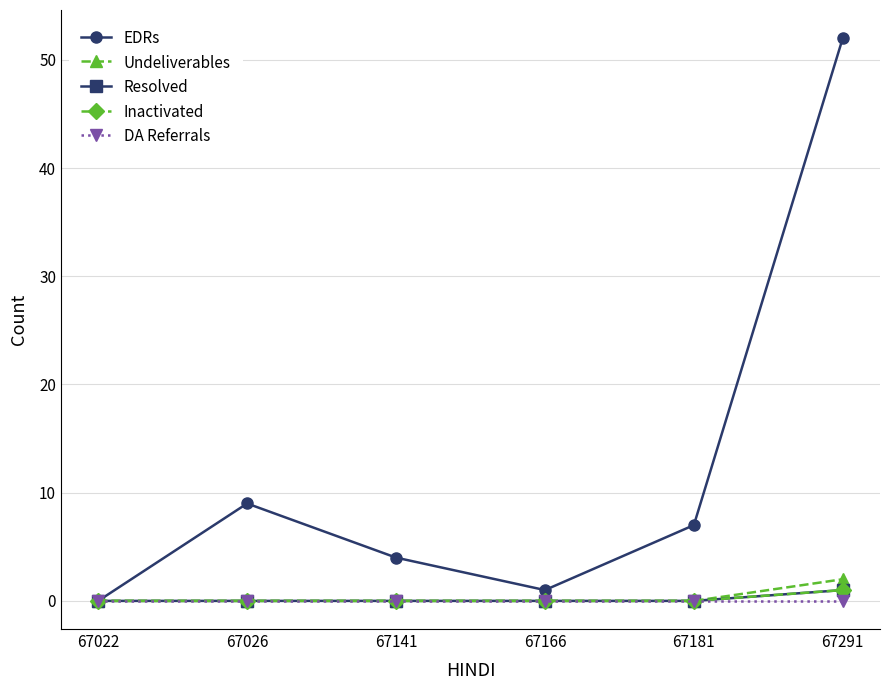

Is the value of DA Referrals at 67291 greater than the value of Resolved at 67141?

No